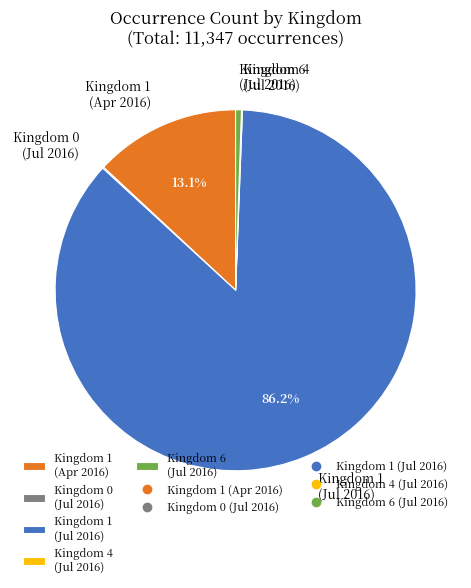

Which slice is the largest?

Kingdom 1 (Jul 2016)